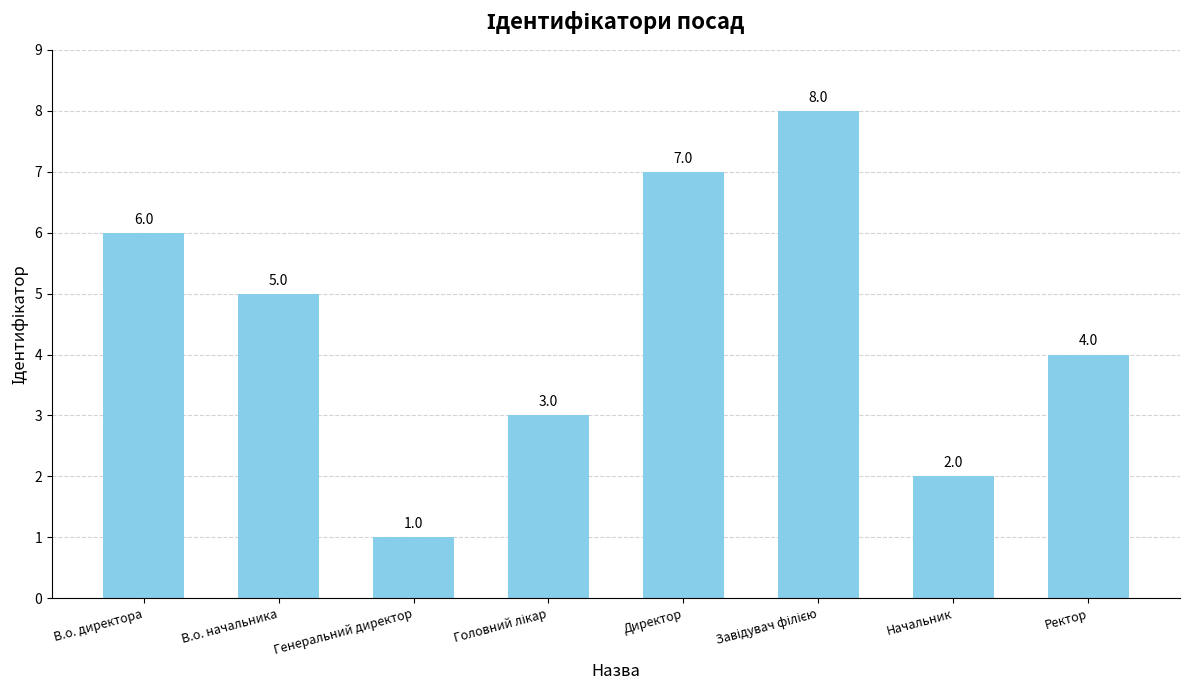

What is the change in value from В.о. директора to Ректор?

-2